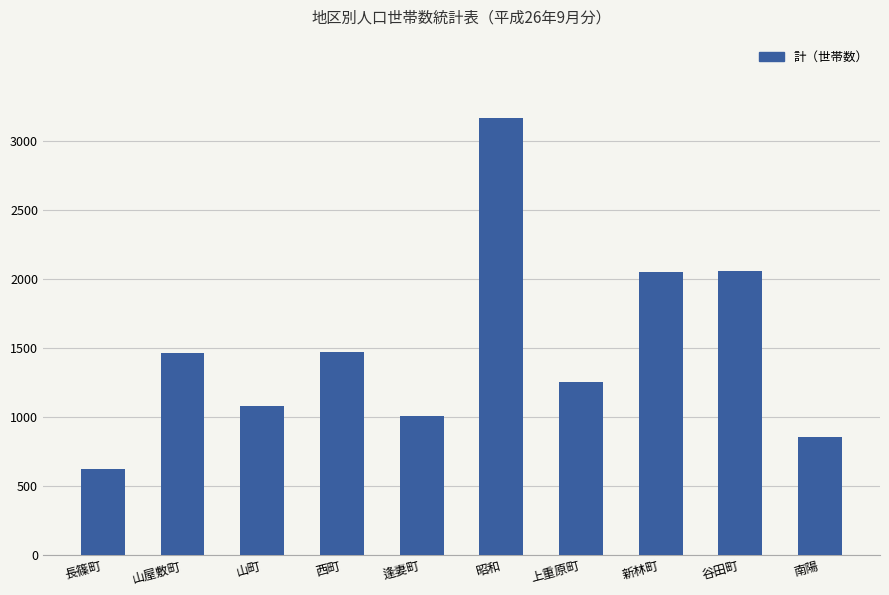

Does the chart contain stacked bars?

No